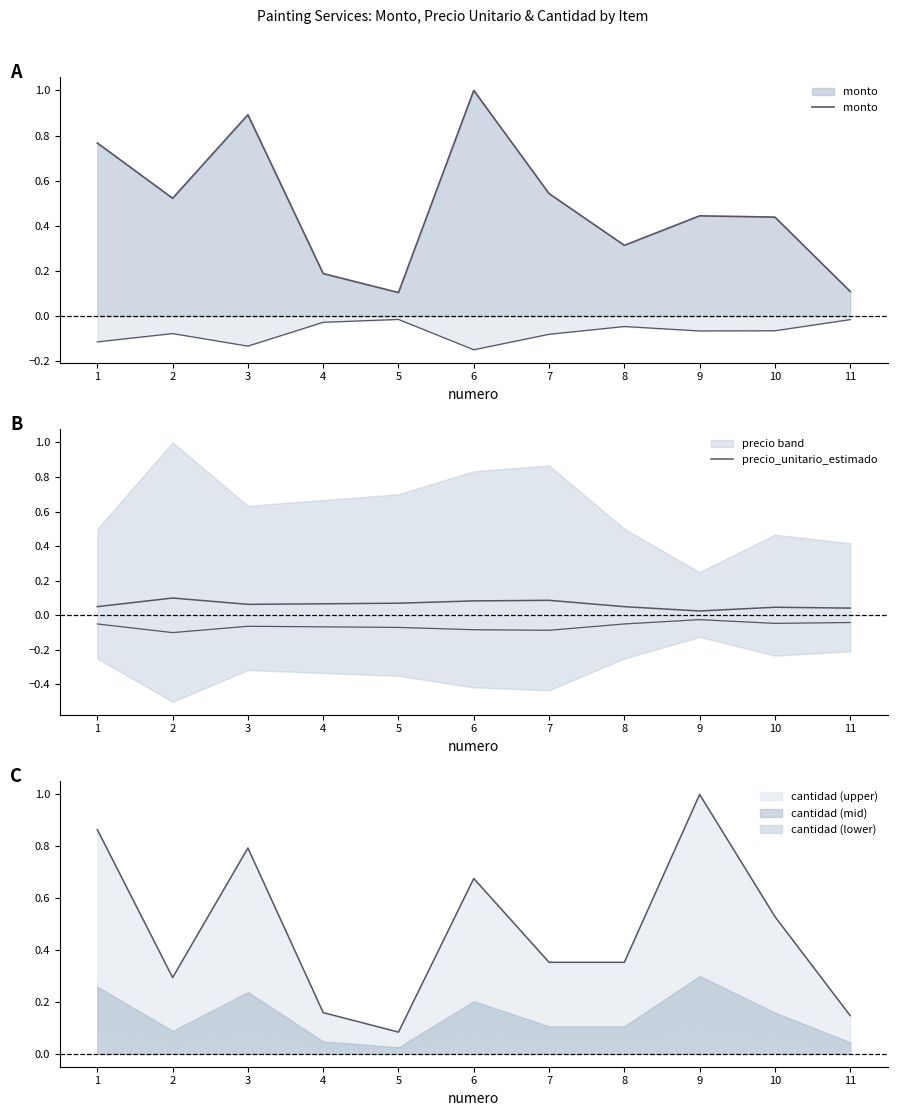

What is the minimum value for monto?

0.1